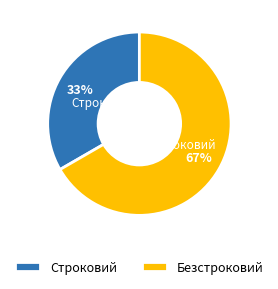

Combined, do Строковий and Безстроковий account for over 50%?

Yes